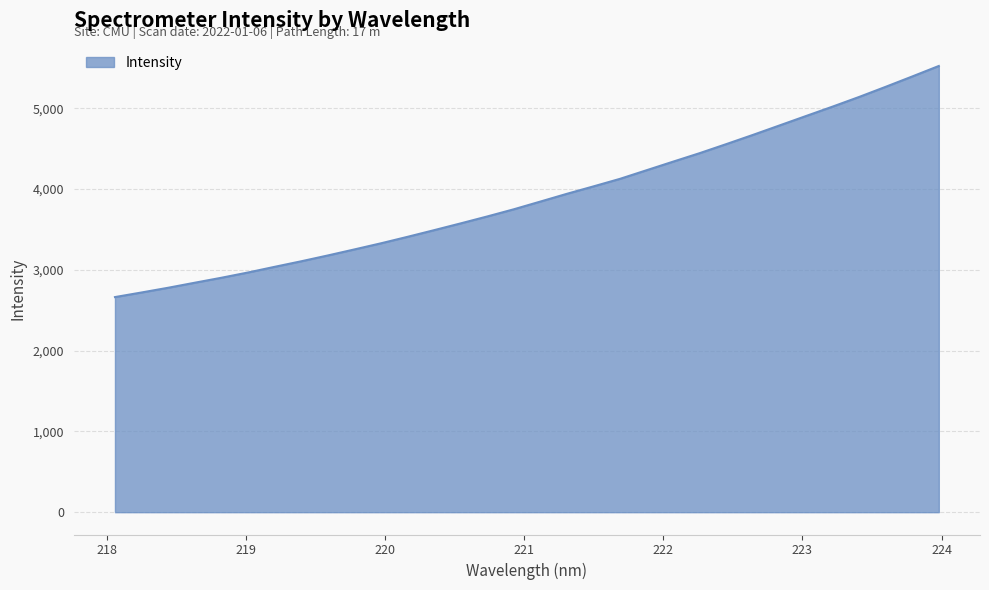

Reading right to left, extract all data points from this chart.

5522.8	5392.9	5265.0	5139.7	5020.0	4903.7	4786.7	4669.8	4556.1	4444.5	4339.3	4233.0	4126.4	4032.8	3941.0	3844.9	3749.3	3660.4	3574.7	3490.7	3408.2	3328.0	3252.1	3177.4	3105.4	3036.7	2966.7	2901.5	2840.1	2777.8	2719.4	2662.4